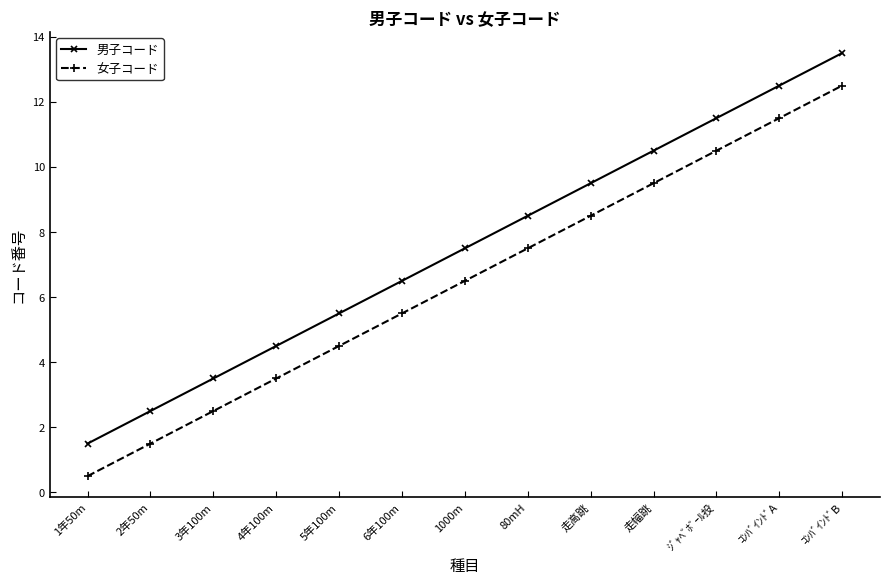

What is the spread (max minus min) of values at 5年100m?

1.0